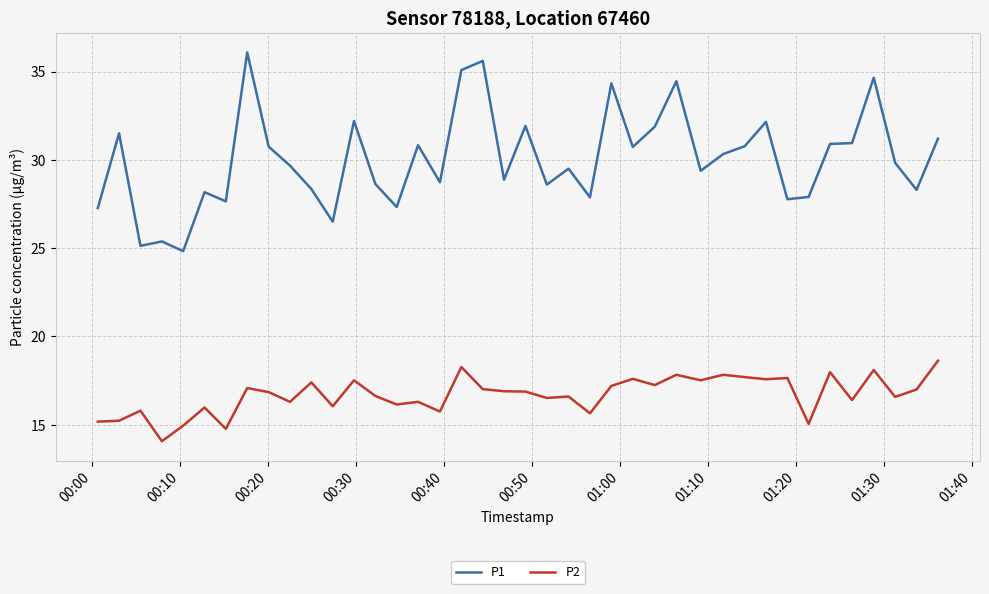

Which series has the largest total across all categories?

P1